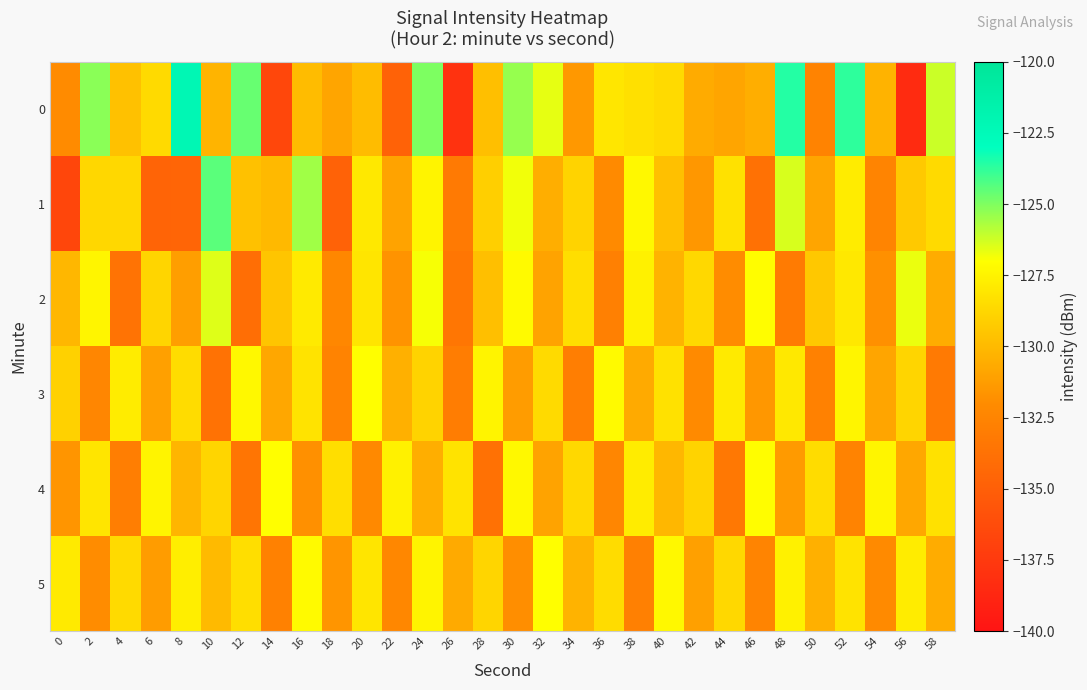

Reading left to right, extract all data points from this chart.

0: 0=-132.0	2=-125.2	4=-129.7	6=-128.6	8=-122.2	10=-130.3	12=-124.6	14=-136.5	16=-129.9	18=-130.9	20=-129.9	22=-134.8	24=-125.0	26=-137.9	28=-129.8	30=-125.4	32=-126.6	34=-131.4	36=-128.1	38=-128.3	40=-128.6	42=-130.6	44=-130.9	46=-130.5	48=-123.6	50=-132.6	52=-123.7	54=-130.3	56=-138.5	58=-126.2
1: 0=-136.6	2=-128.7	4=-128.7	6=-134.7	8=-134.6	10=-124.4	12=-129.7	14=-130.0	16=-125.5	18=-134.8	20=-128.0	22=-131.0	24=-127.5	26=-133.2	28=-129.1	30=-126.8	32=-130.5	34=-128.9	36=-132.1	38=-127.3	40=-129.7	42=-131.5	44=-128.3	46=-133.8	48=-126.4	50=-130.9	52=-127.8	54=-132.5	56=-129.3	58=-128.6
2: 0=-130.1	2=-127.4	4=-133.6	6=-128.8	8=-131.2	10=-126.5	12=-134.0	14=-129.5	16=-127.9	18=-132.3	20=-128.1	22=-131.7	24=-126.9	26=-133.4	28=-129.8	30=-127.2	32=-131.0	34=-128.4	36=-132.8	38=-127.6	40=-130.3	42=-128.7	44=-132.0	46=-127.1	48=-133.1	50=-129.4	52=-128.0	54=-131.8	56=-126.7	58=-130.6
3: 0=-129.0	2=-132.4	4=-127.8	6=-131.1	8=-128.5	10=-133.7	12=-127.3	14=-130.8	16=-128.2	18=-132.6	20=-127.0	22=-130.4	24=-128.9	26=-133.0	28=-127.5	30=-131.3	32=-128.6	34=-132.9	36=-127.2	38=-130.7	40=-128.3	42=-132.1	44=-127.9	46=-131.5	48=-128.0	50=-132.7	52=-127.4	54=-130.9	56=-128.8	58=-133.2
4: 0=-131.6	2=-128.1	4=-132.9	6=-127.5	8=-130.2	10=-128.8	12=-133.5	14=-127.0	16=-131.8	18=-128.4	20=-132.2	22=-127.6	24=-130.5	26=-128.2	28=-133.8	30=-127.3	32=-131.0	34=-128.7	36=-132.4	38=-127.8	40=-130.1	42=-128.9	44=-133.3	46=-127.1	48=-131.4	50=-128.5	52=-132.6	54=-127.4	56=-130.8	58=-128.3
5: 0=-127.9	2=-132.0	4=-128.6	6=-131.3	8=-127.7	10=-130.0	12=-128.4	14=-132.7	16=-127.2	18=-131.6	20=-128.1	22=-132.3	24=-127.5	26=-130.7	28=-128.8	30=-131.9	32=-127.0	34=-130.3	36=-128.5	38=-132.8	40=-127.3	42=-131.1	44=-128.7	46=-132.5	48=-127.6	50=-130.4	52=-128.2	54=-132.1	56=-127.8	58=-130.6